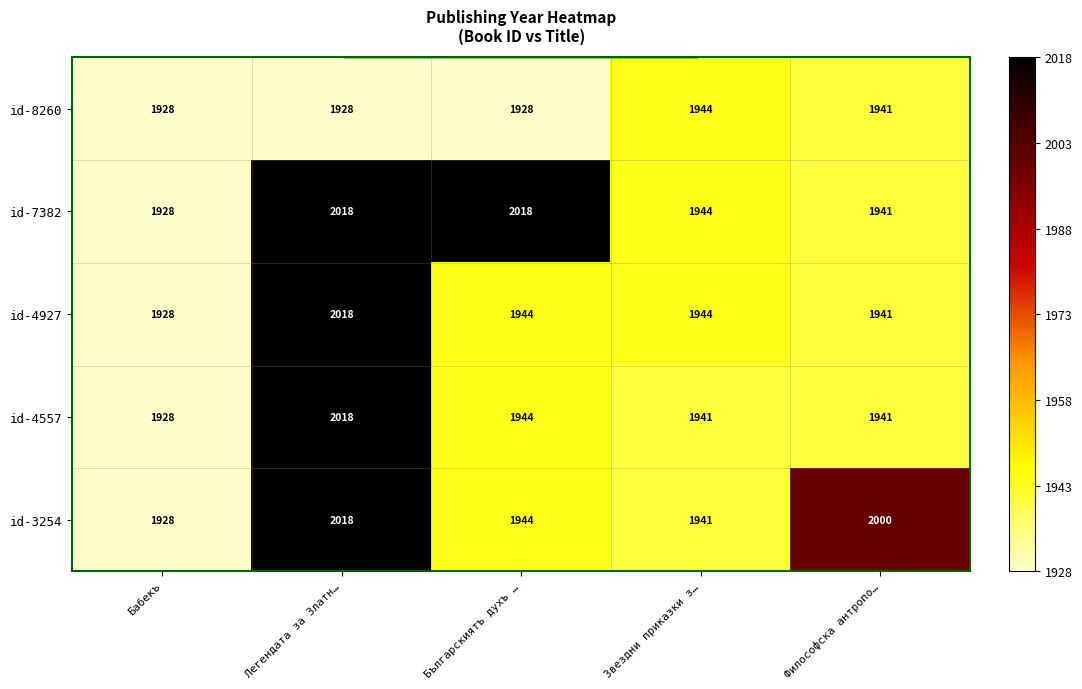

Rank the categories by id-3254 value from highest to lowest.

Легендата за Златн…, Философска антропо…, Българскиятъ духъ …, Звездни приказки з…, Бабекъ